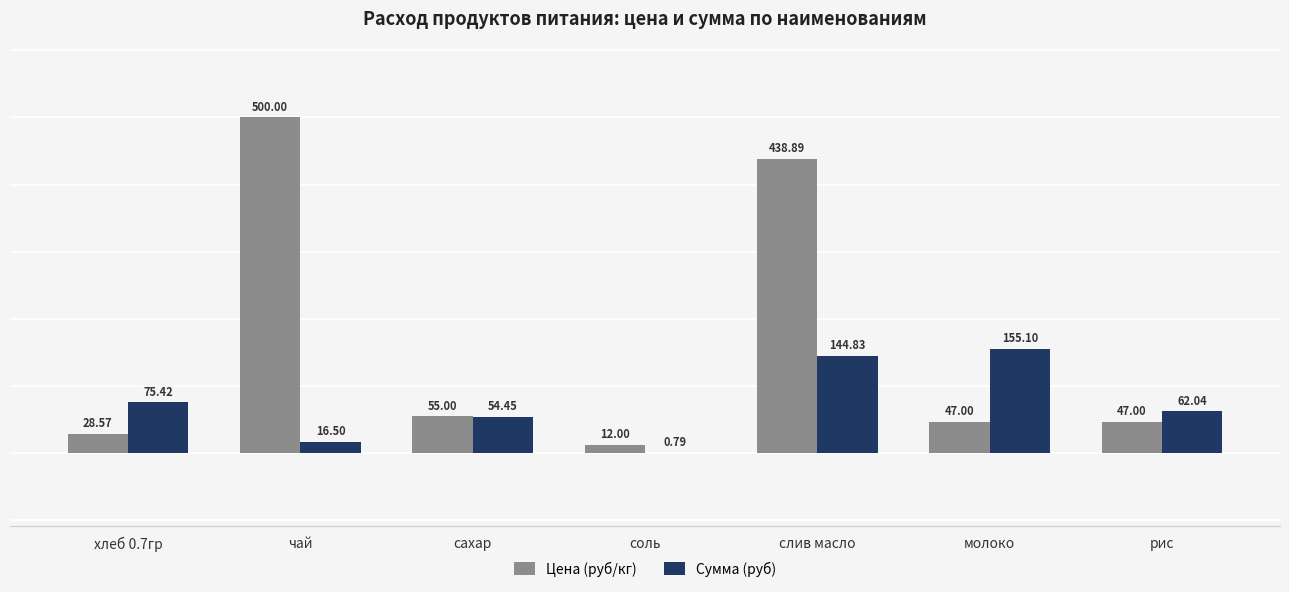

The value of Цена (руб/кг) at сахар is 55.0. True or false?

True